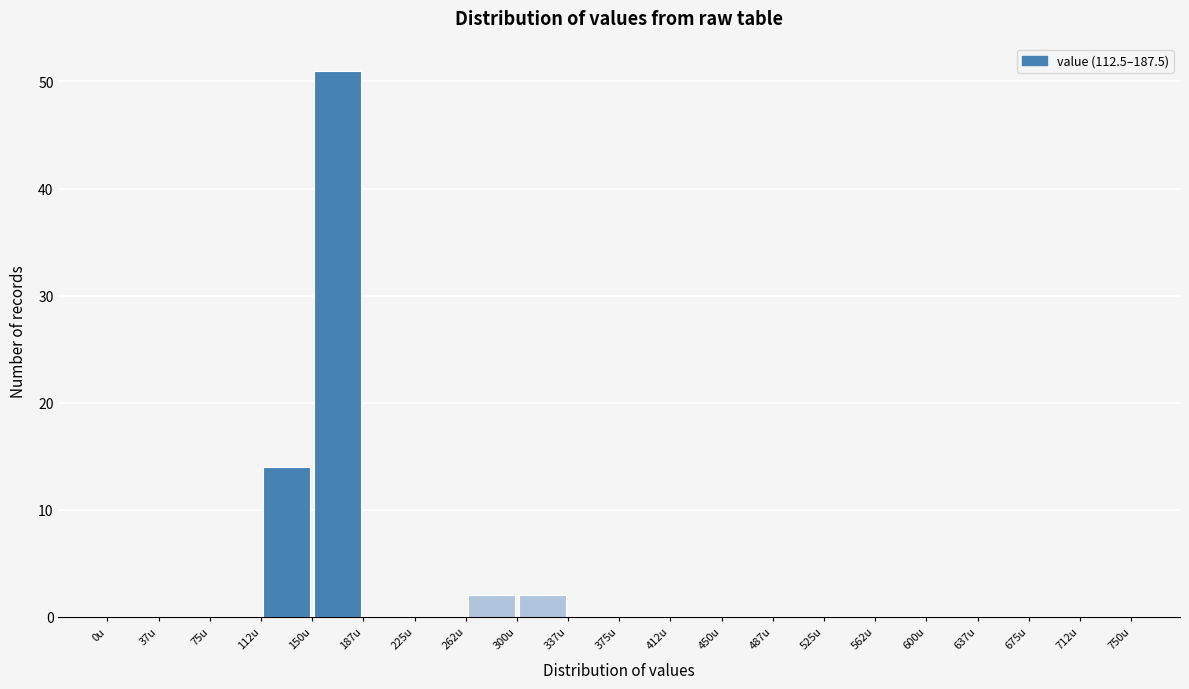

What is the height of the bar covering 150.0 to 187.5 on the x-axis? Neither the bar edges nor the heights are printed on the chart, so give them approximately, as read against the axes.

51